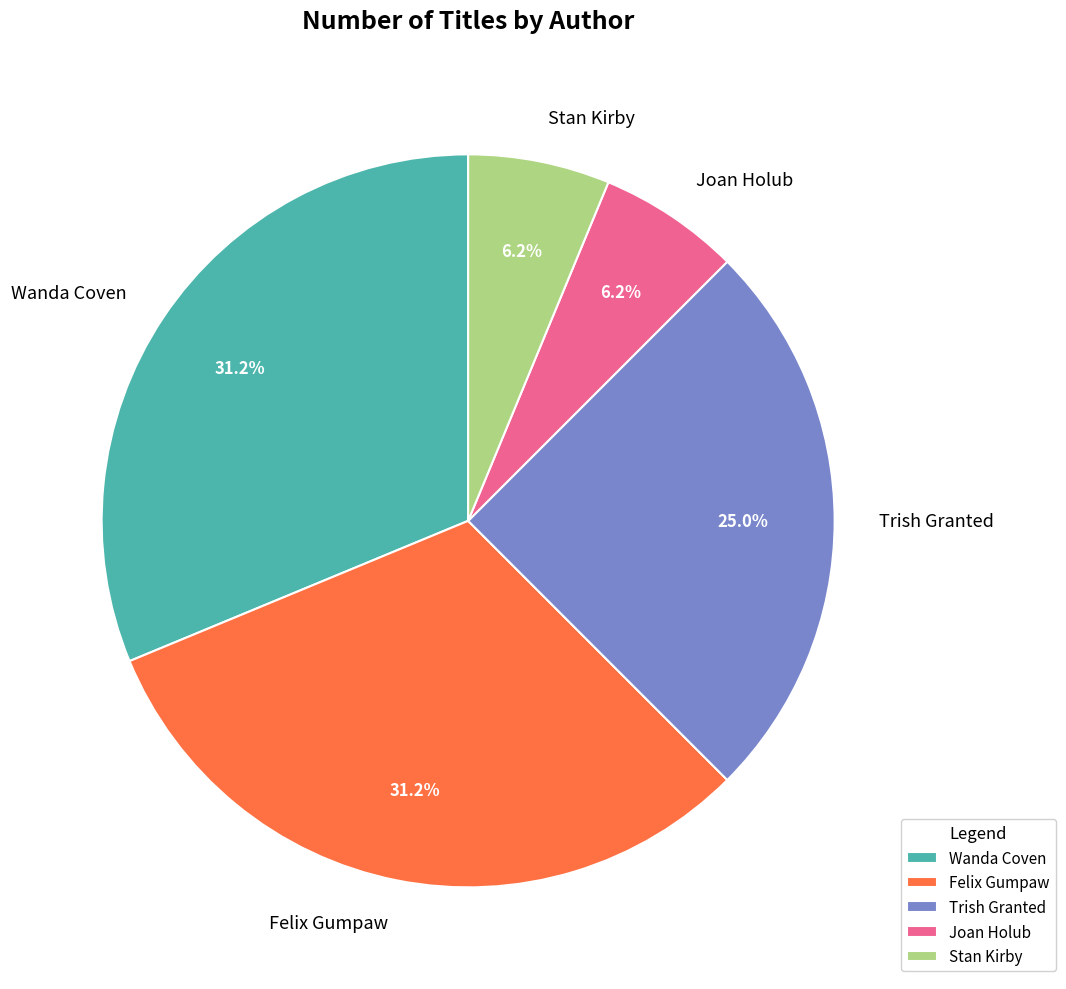

Combined, what portion of the pie is Wanda Coven and Stan Kirby?

37.5%